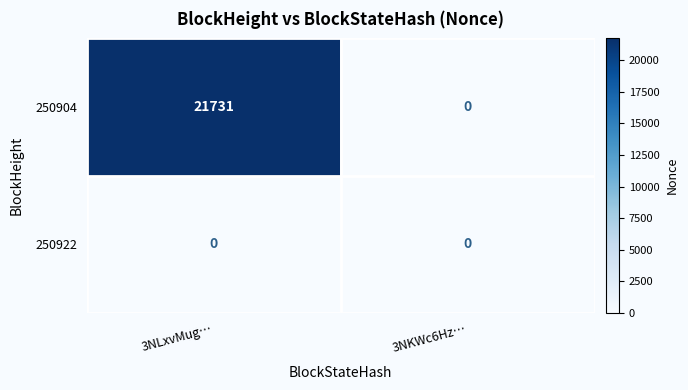

At how many categories does at least one series exceed 19022?

1